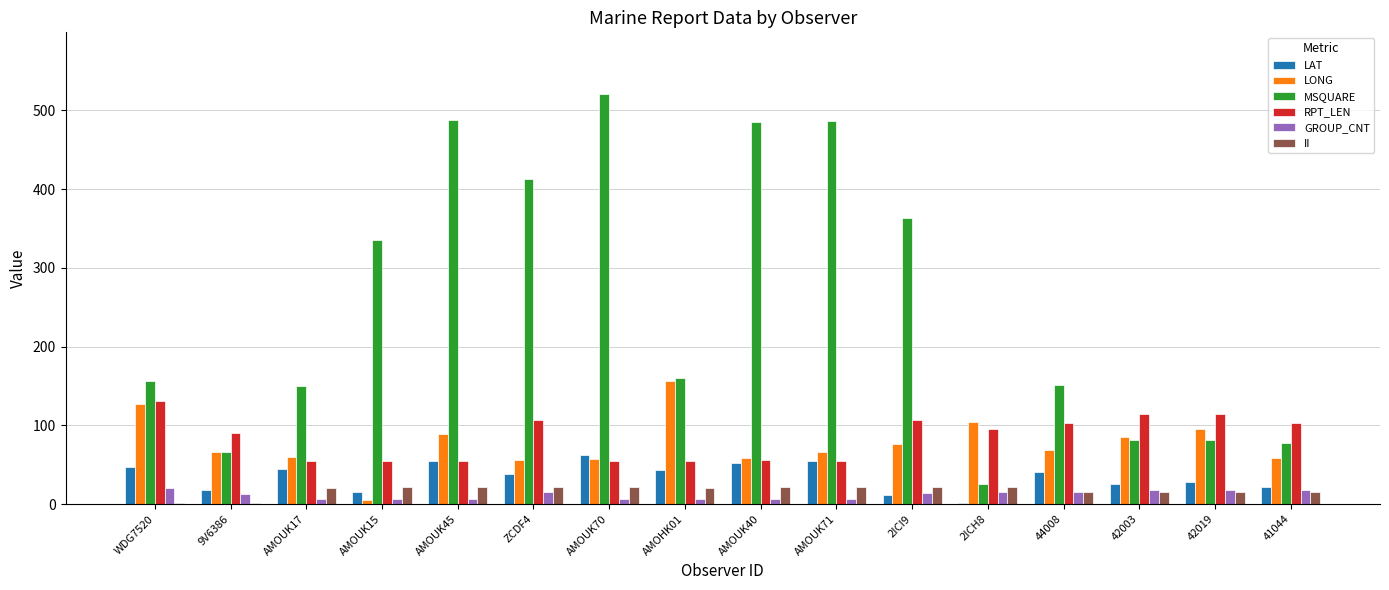

Between ZCDF4 and 42019, which series saw the biggest shift?

MSQUARE